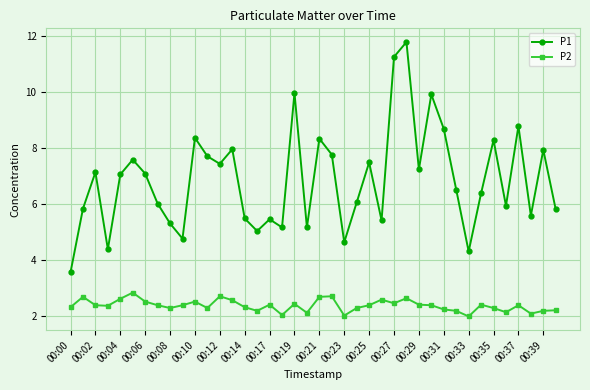

How many values in the P1 series exceed 7?

20